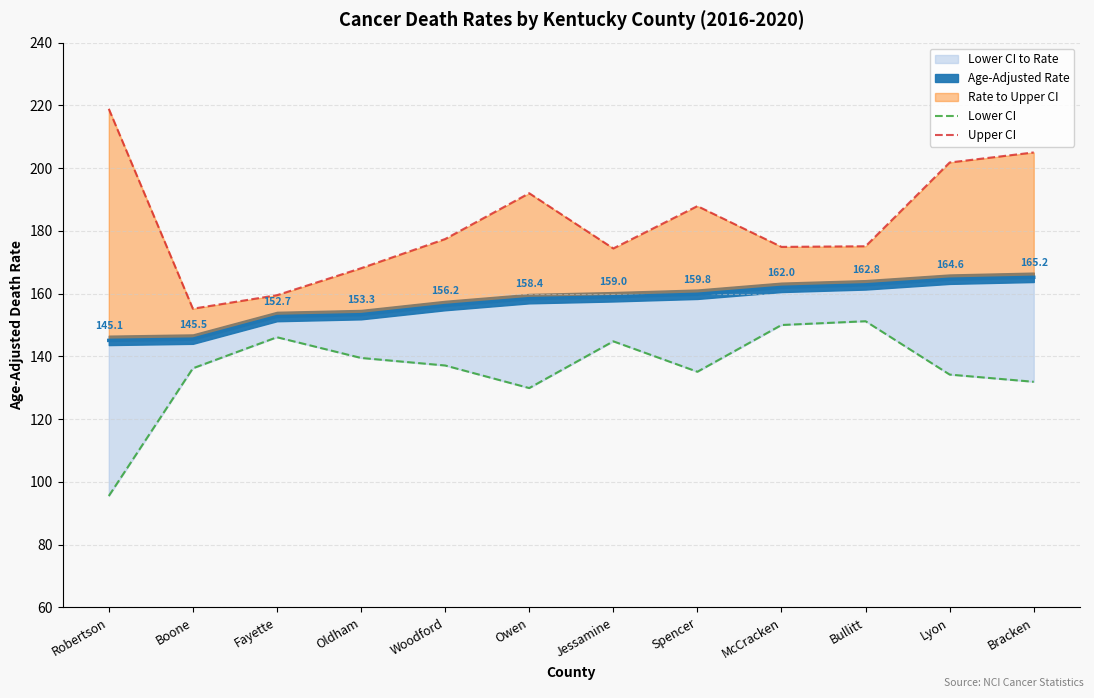

What is the label of the 6th point from the left?

Owen